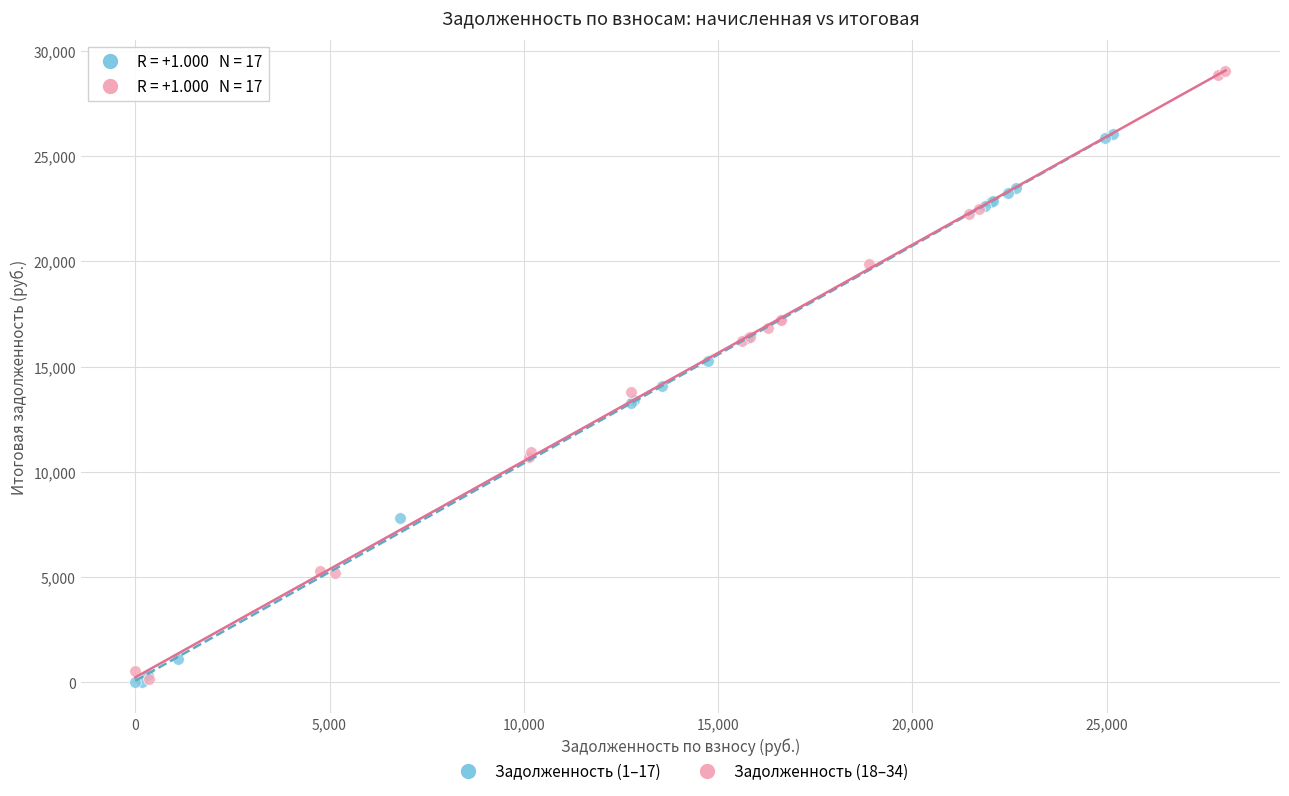

Which series has the largest Y range (max minus min)?

Задолженность (18–34)